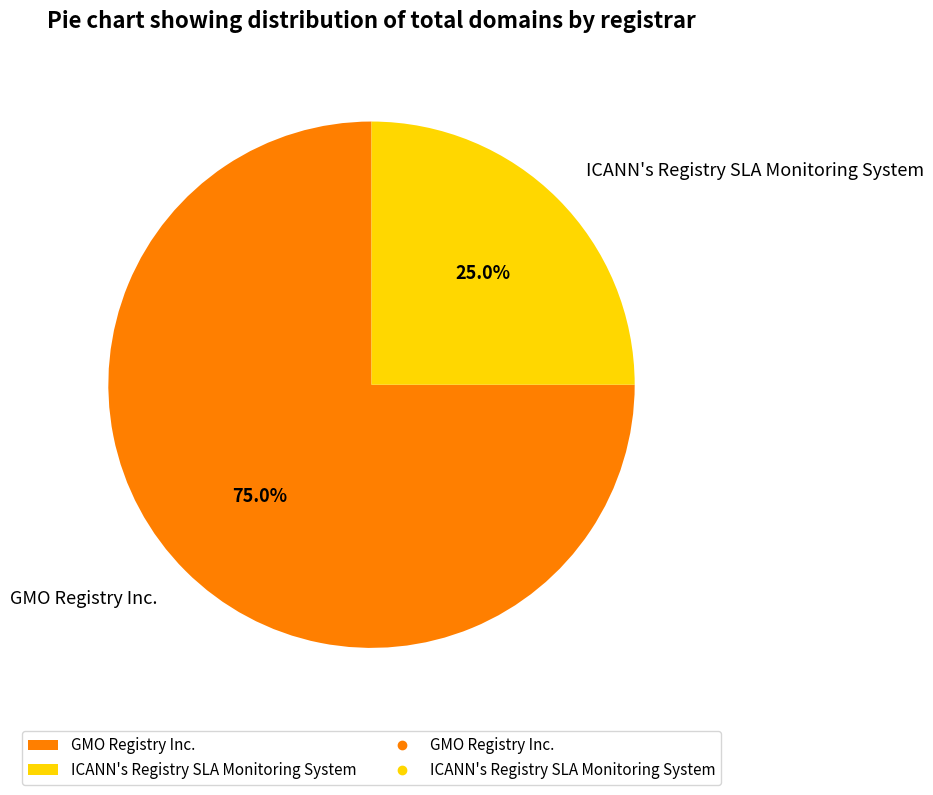

What percentage is the ICANN's Registry SLA Monitoring System slice, to the nearest percent?

25%